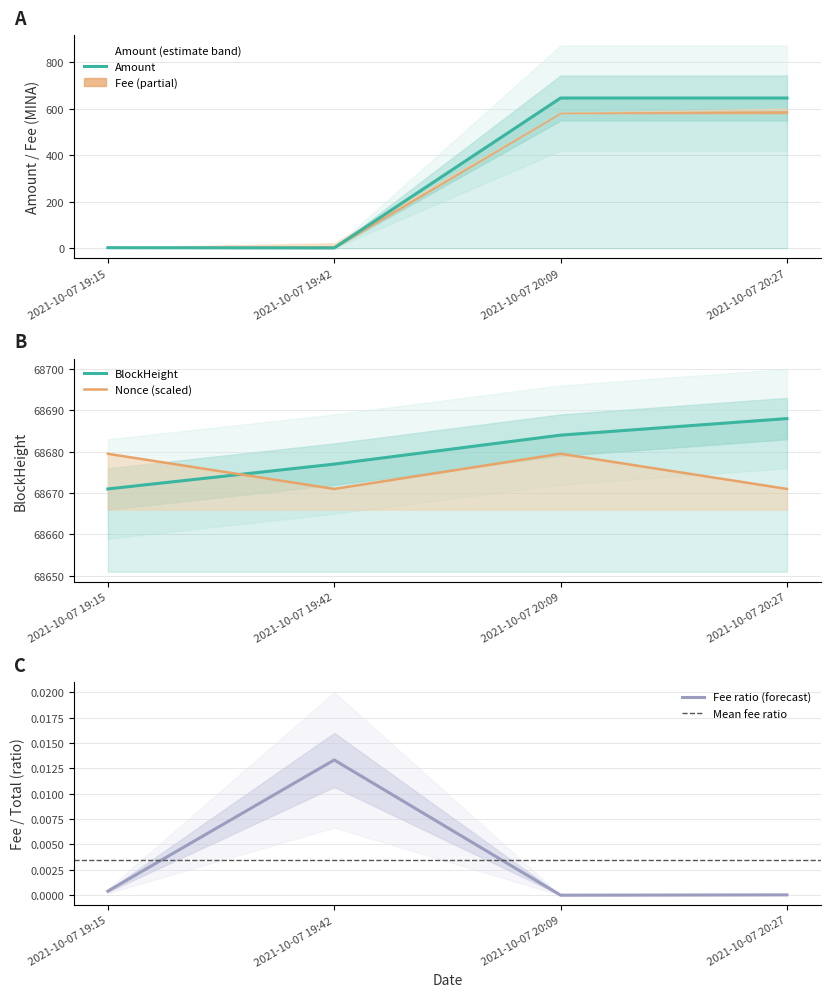

What is the label of the 2nd point from the left?

2021-10-07 19:42